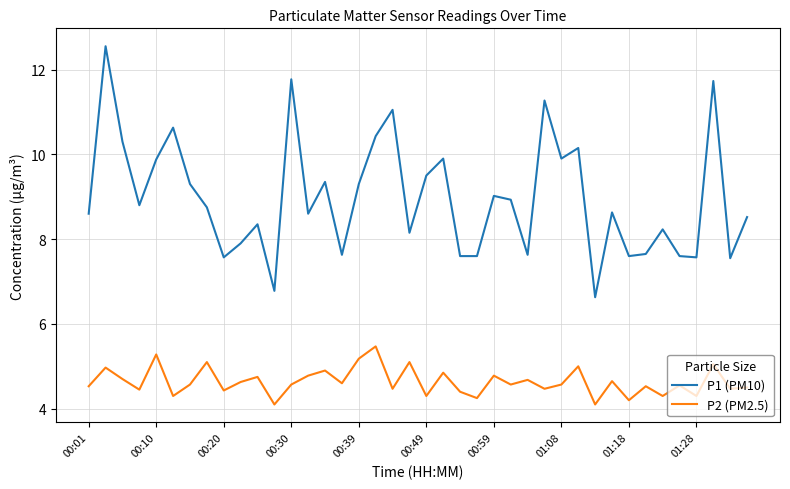

Rank the series by their maximum value, from lowest to highest.

P2 (PM2.5), P1 (PM10)